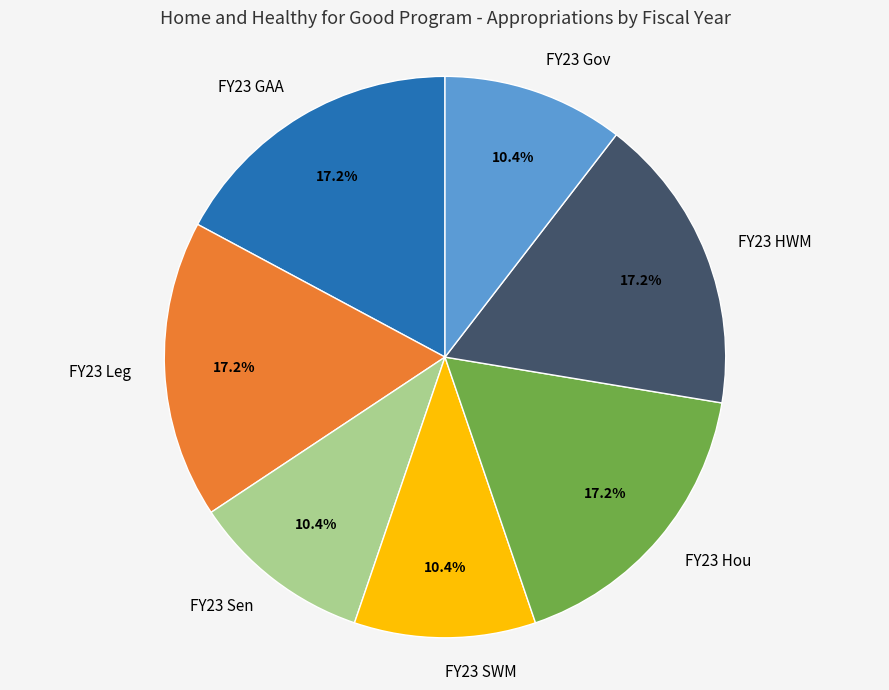

Is it true that FY23 Hou is 7% of the pie?

False